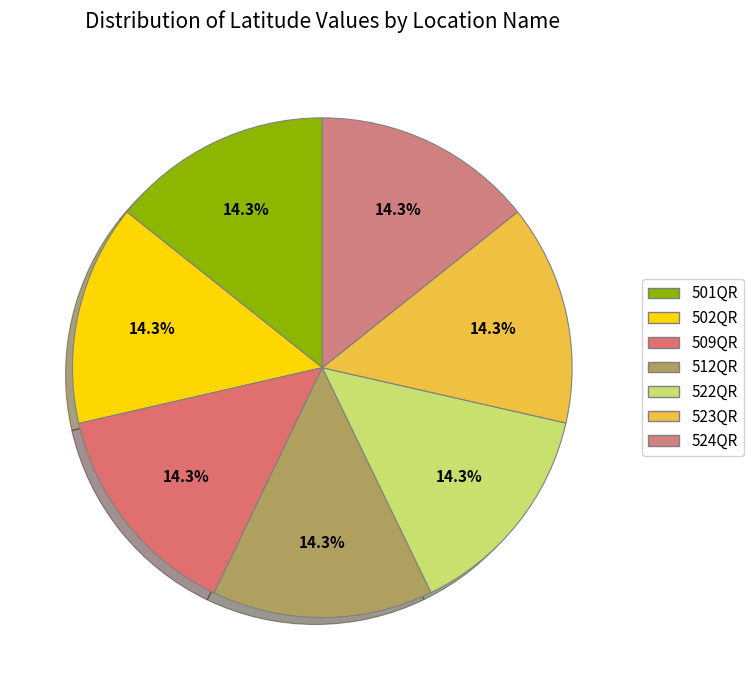

To the nearest percent, what is the combined percentage of 524QR and 522QR?

29%